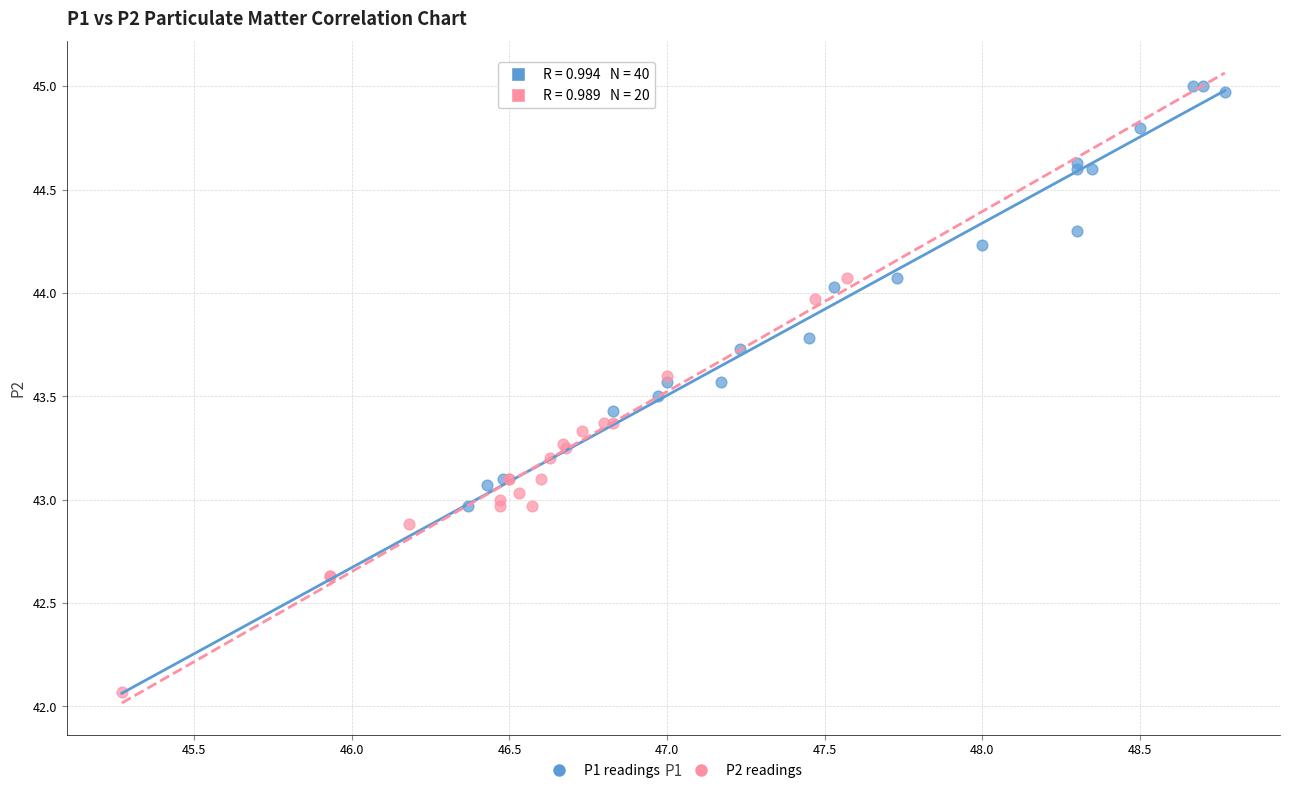

What are all the series names shown in the legend?

P1 readings, P2 readings